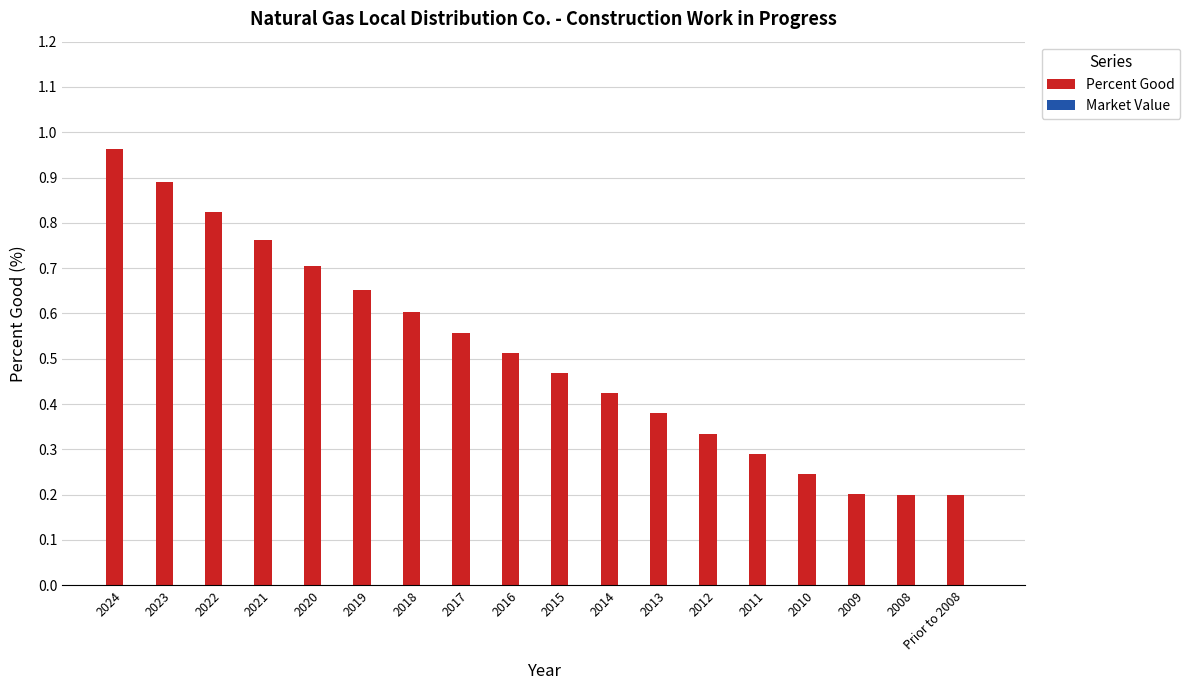

Are the bars horizontal?

No